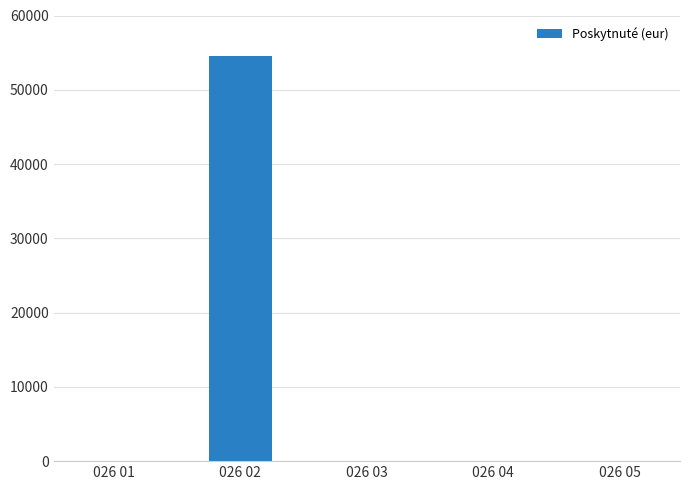

At which category does the chart reach its peak across all series?

026 02